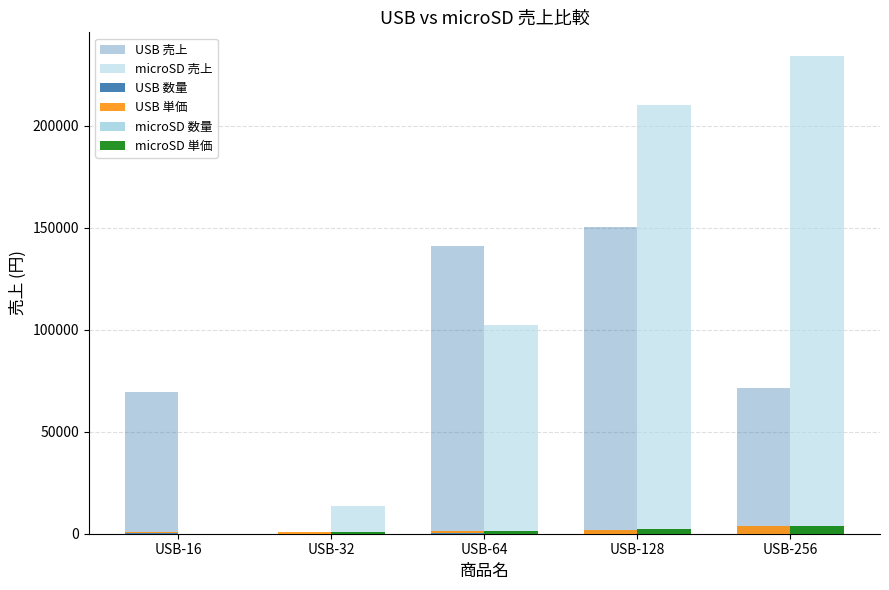

List the series in order of their peak value, lowest first.

microSD 数量, USB 数量, USB 単価, microSD 単価, USB 売上, microSD 売上